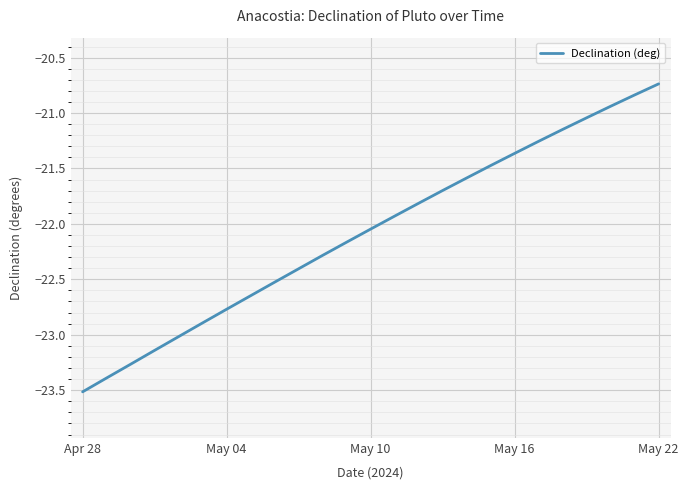

What is the minimum value shown in the chart?

-23.5